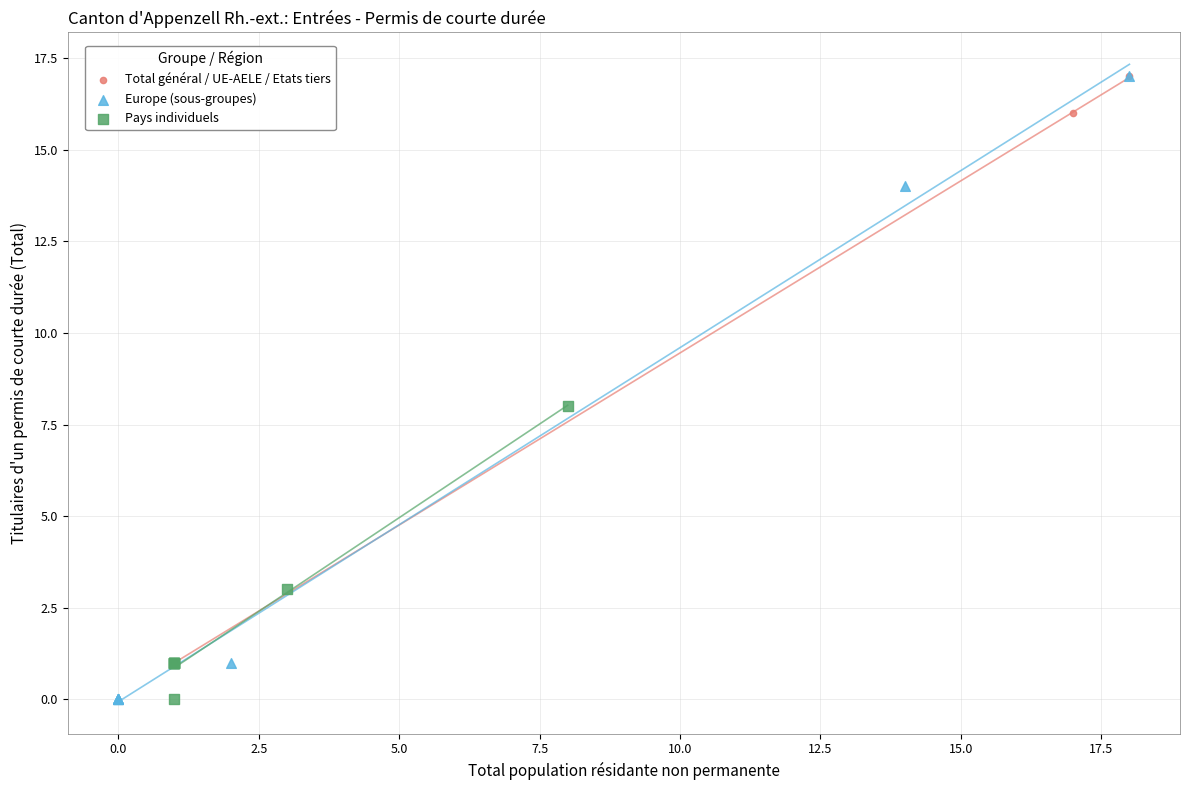

Which series has the largest Y range (max minus min)?

Europe (sous-groupes)